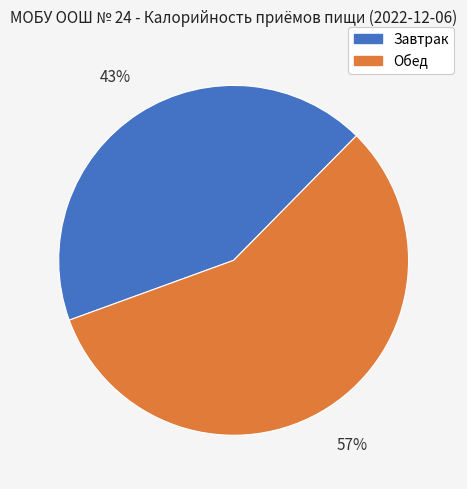

Approximately how many times larger is the value at Завтрак compared to Обед?

0.8